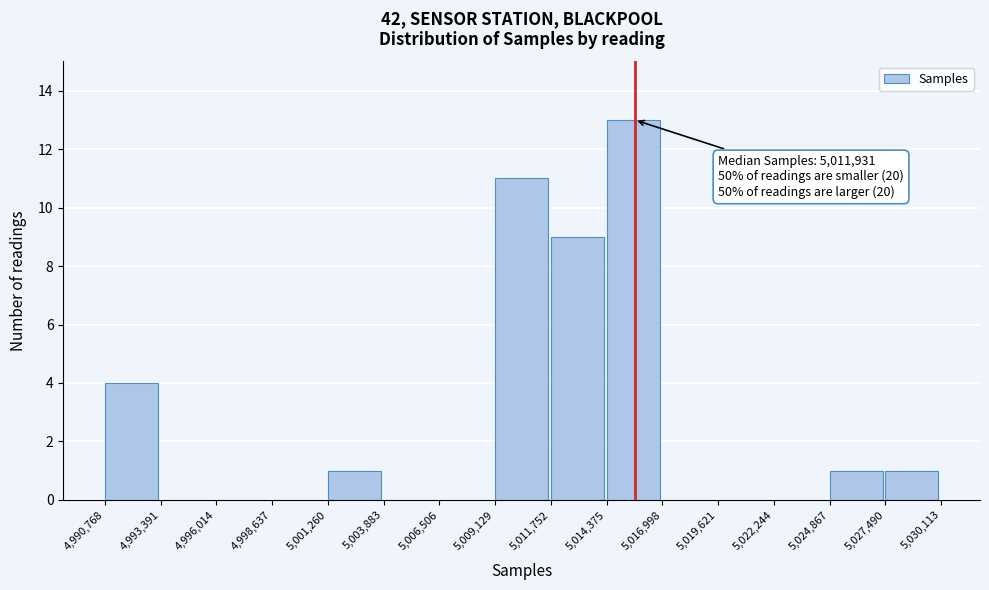

Which range on the x-axis has the tallest bar?

5,014,375 to 5,016,998